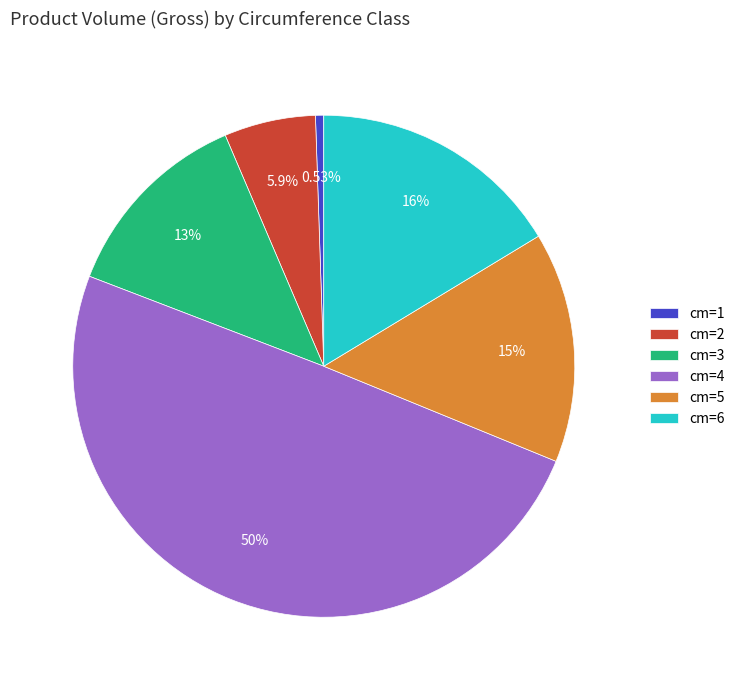

Between cm=3 and cm=2, which is larger?

cm=3